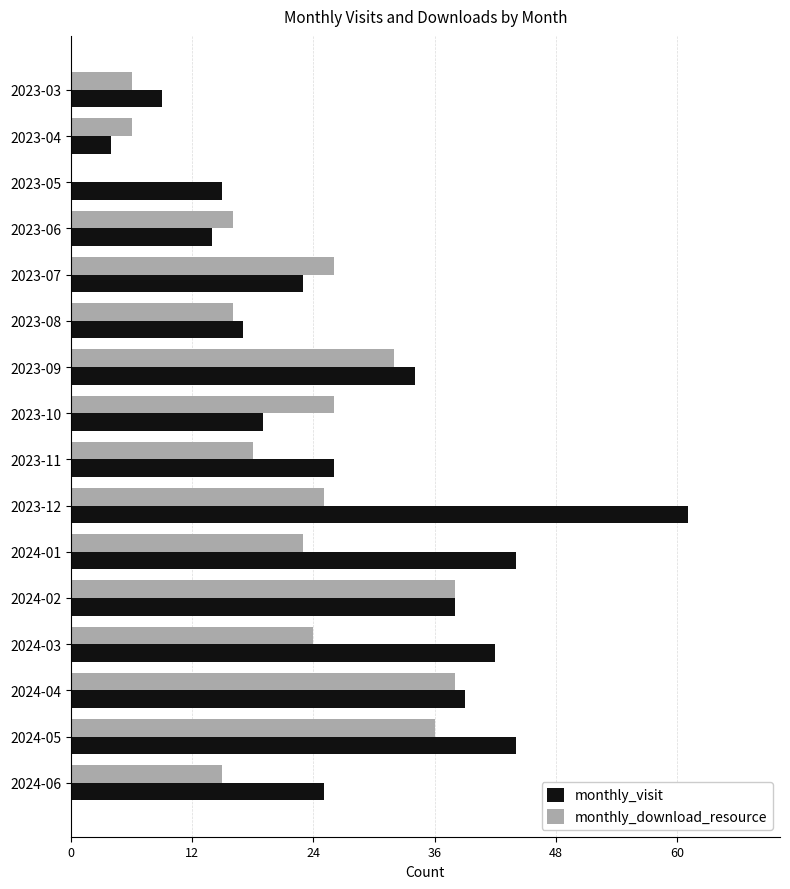

Where is monthly_visit nearest to the value 32?

2023-09